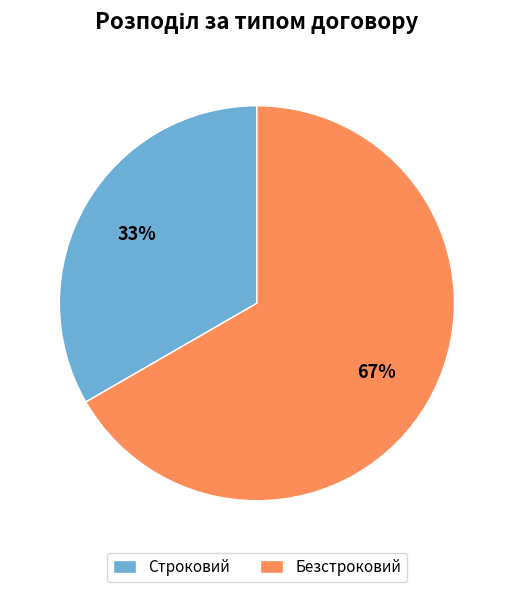

Do Безстроковий and Строковий together represent more than half of the pie?

Yes